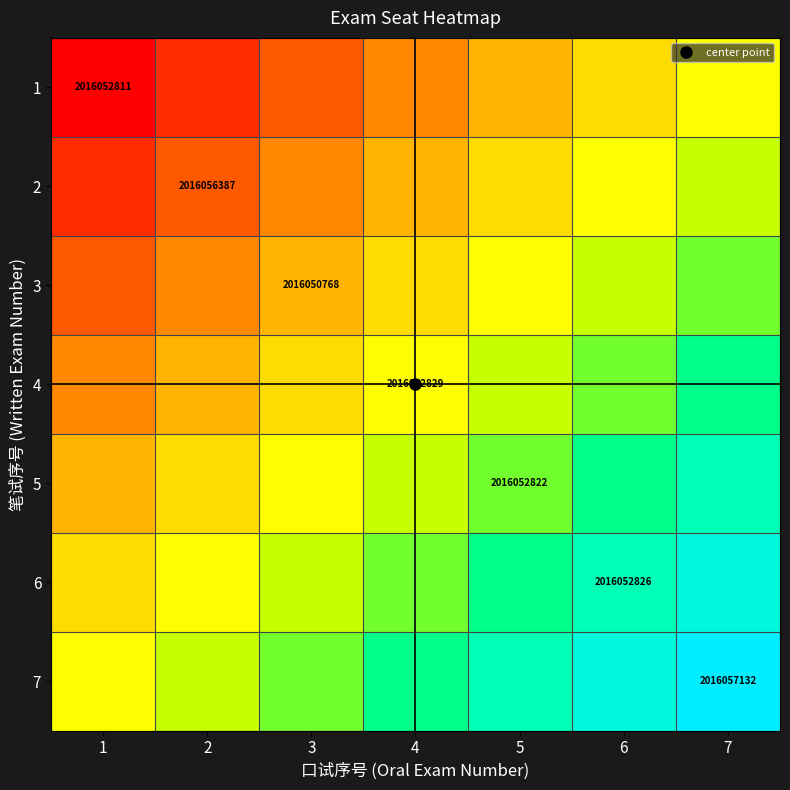

Between 4 and 6, which is larger?

6